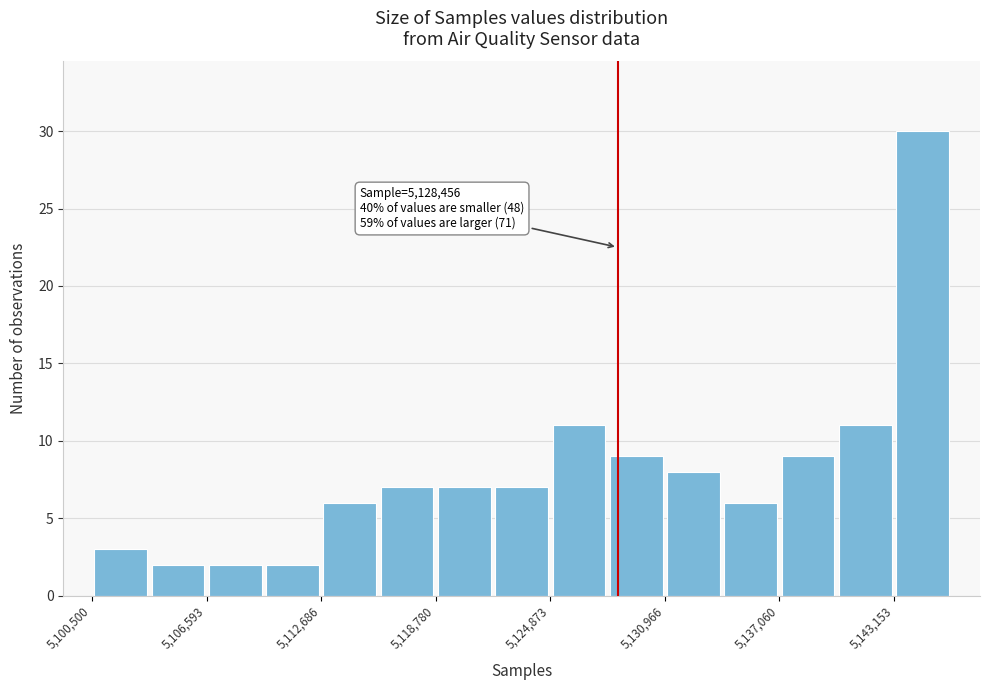

Around what value on the x-axis is the tallest bar? Give the approximate position of its centre, as read against the axis.

5145000